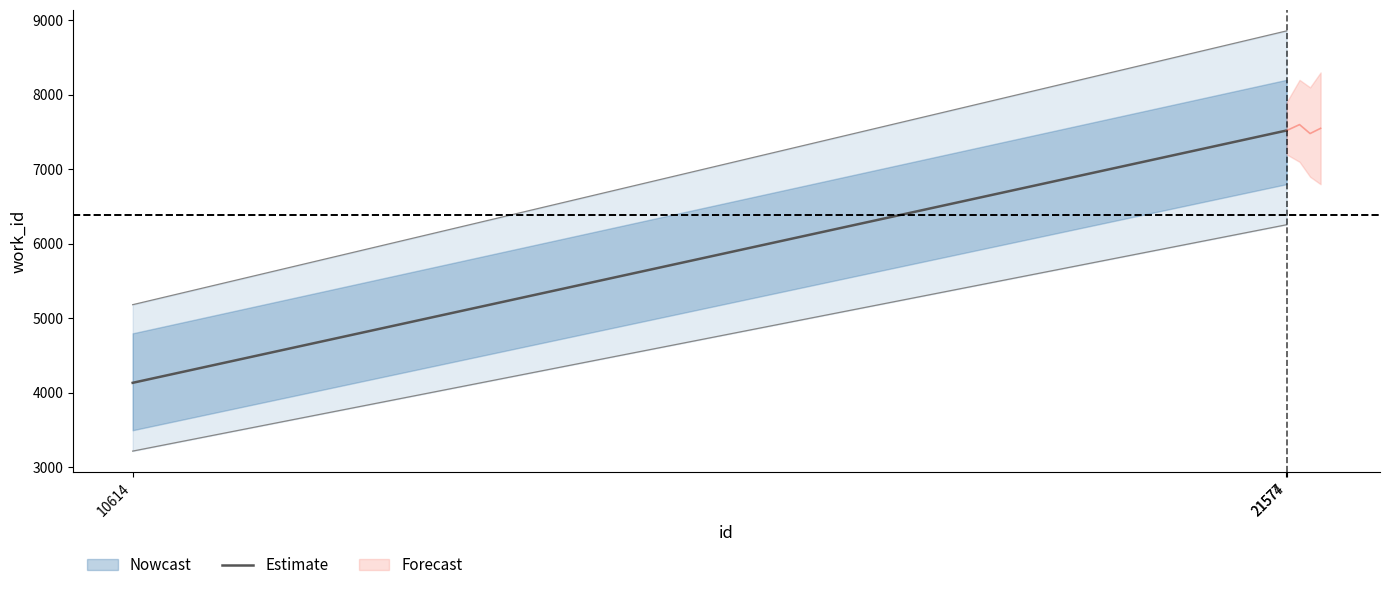

Between 21577 and 21574, which is larger?

21577